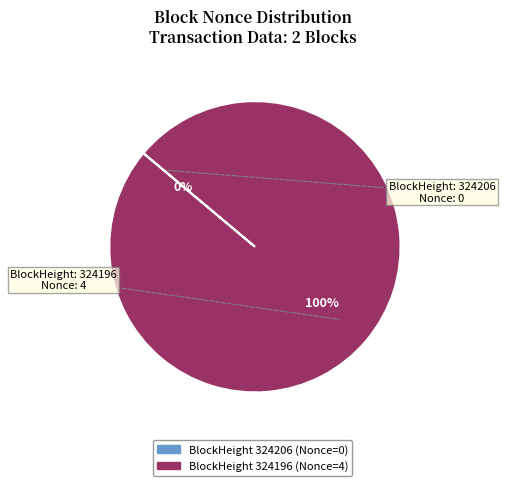

Is there a majority slice in this chart?

Yes